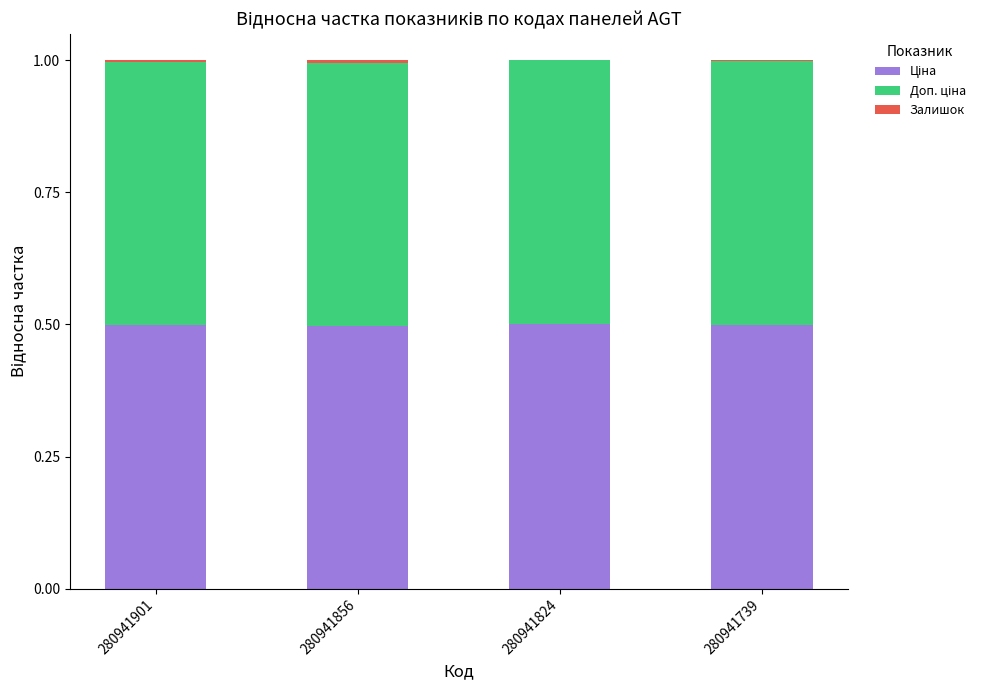

What is the total value across all series at 280941824?

1.0